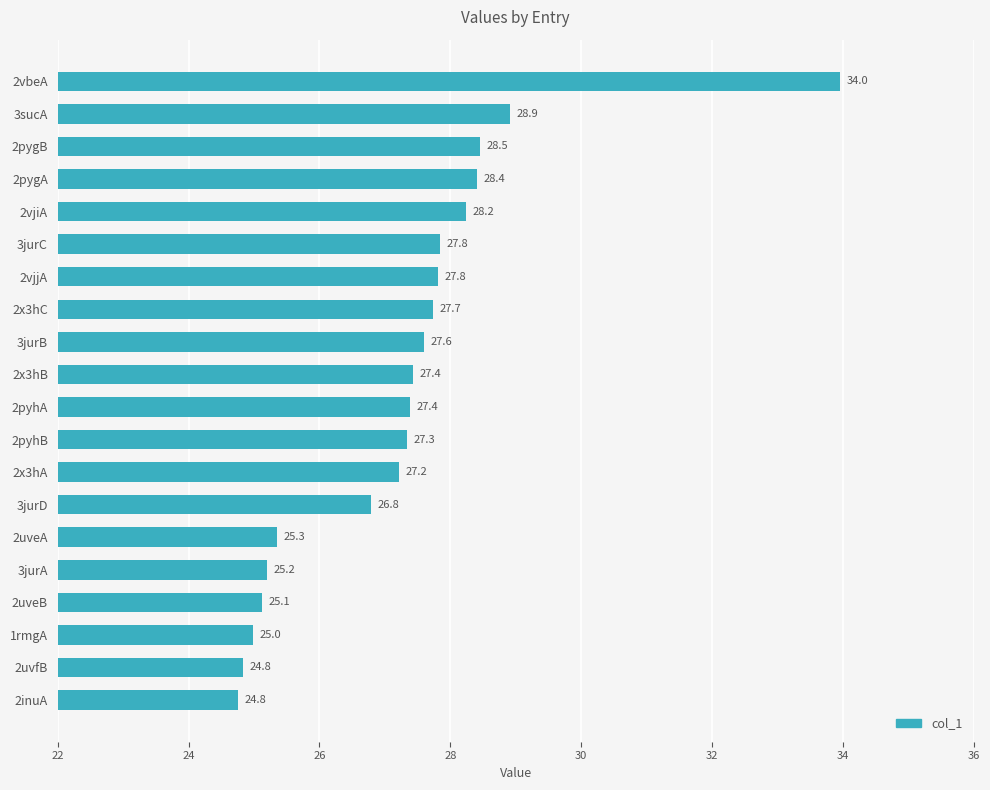

How many categories are shown in the chart?

20